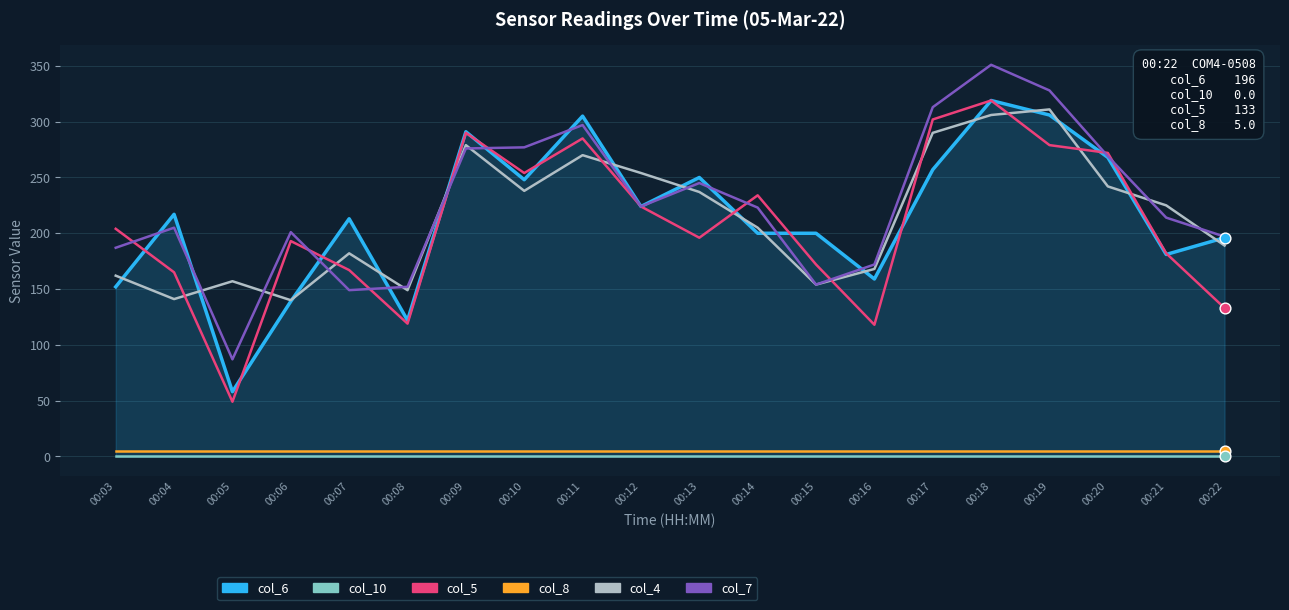

Which series has the largest total across all categories?

col_7